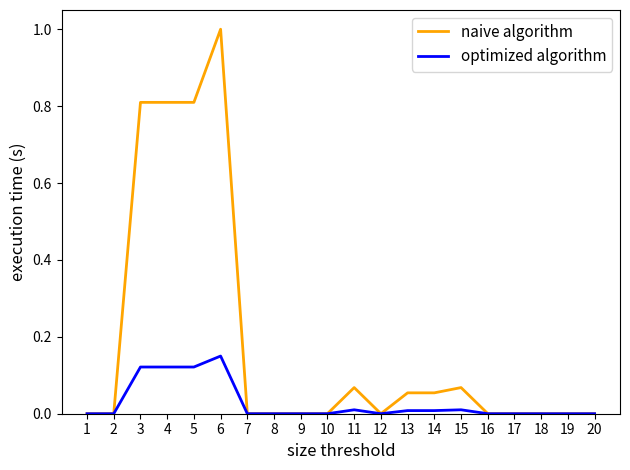

Which series changed the most between 3 and 8?

naive algorithm